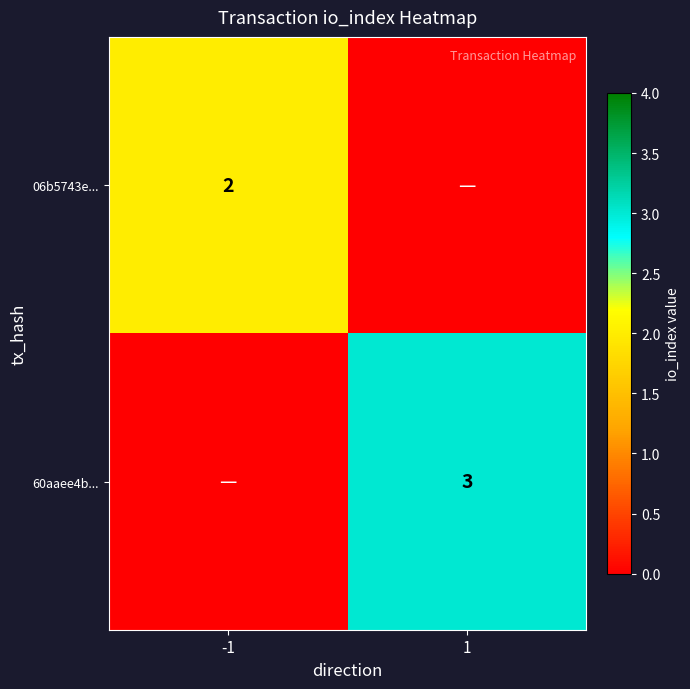

The 06b5743e... series shows 3 at -1. True or false?

False